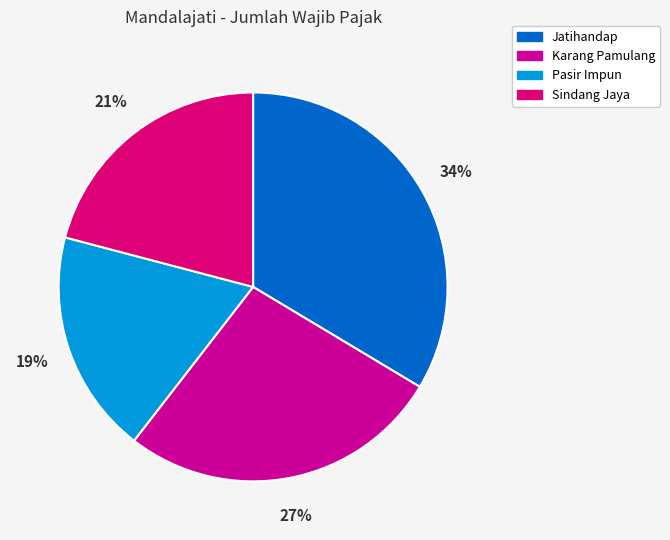

Combined, what portion of the pie is Sindang Jaya and Jatihandap?

54.5%